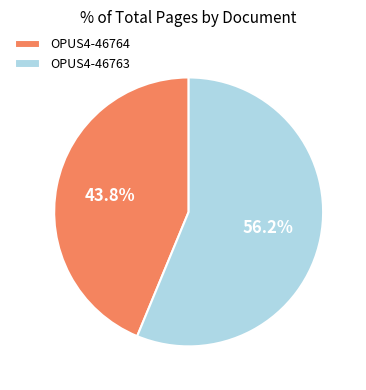

How many segments does this pie chart have?

2